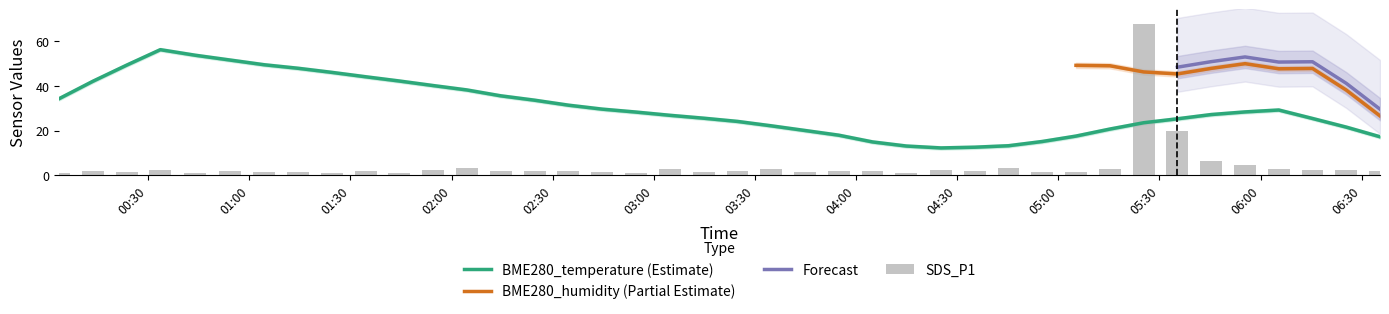

What is the value of the SDS_P1 bar at the 27th from the left?

2.3